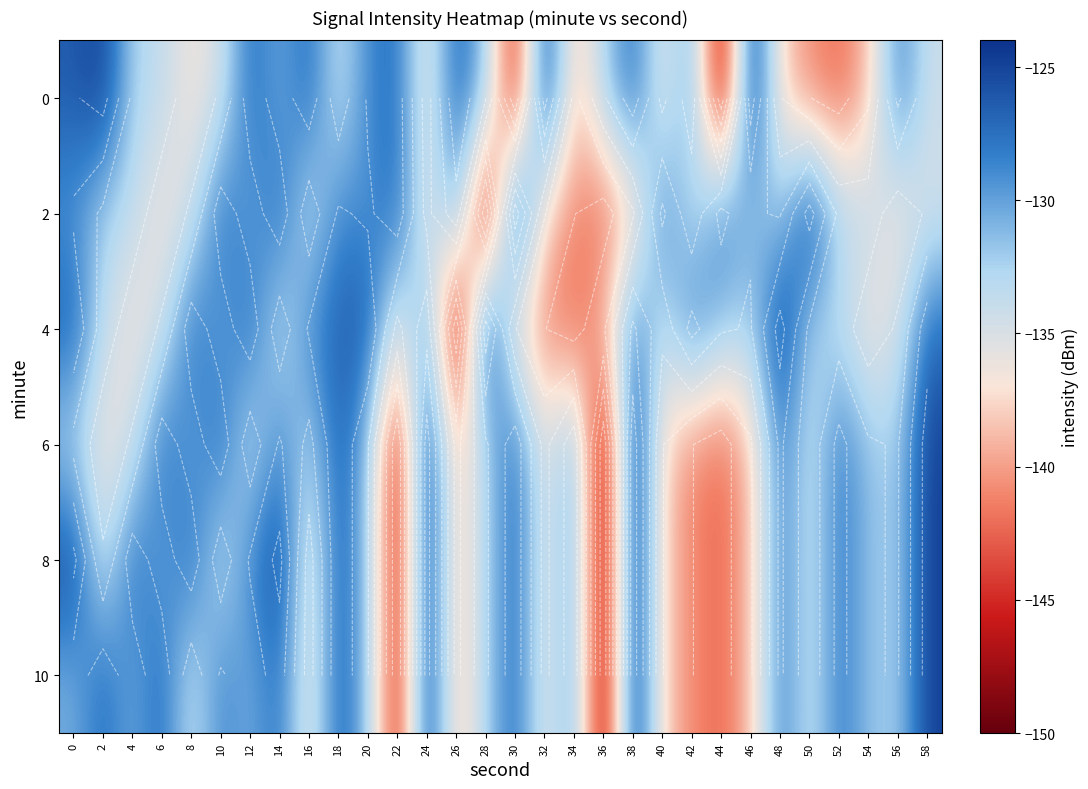

What is the total value across all series at 0?

-771.1